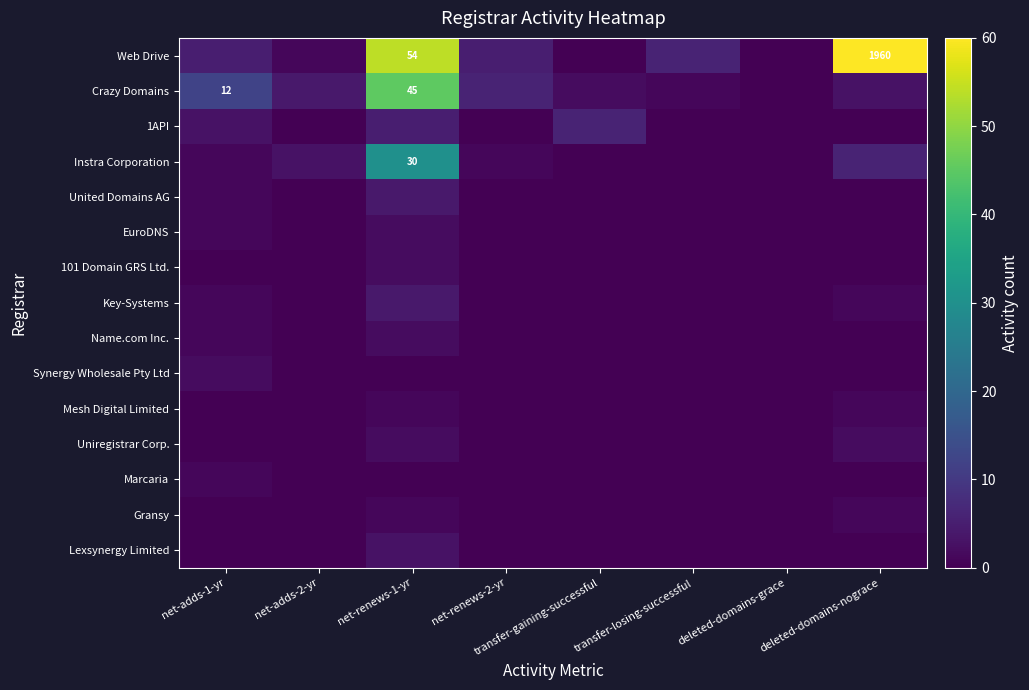

What is the maximum value for 1API?

6